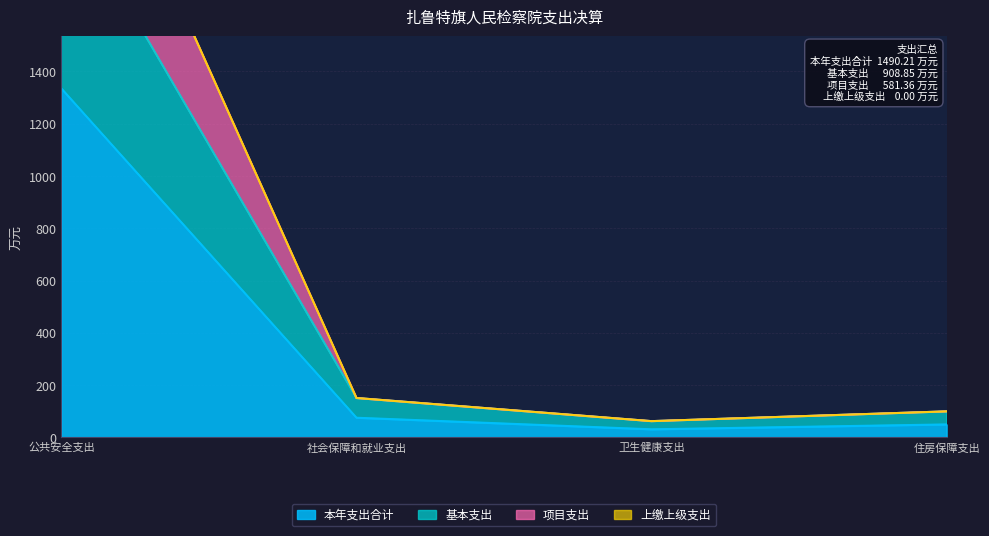

What is the maximum value for 本年支出合计?

1333.8